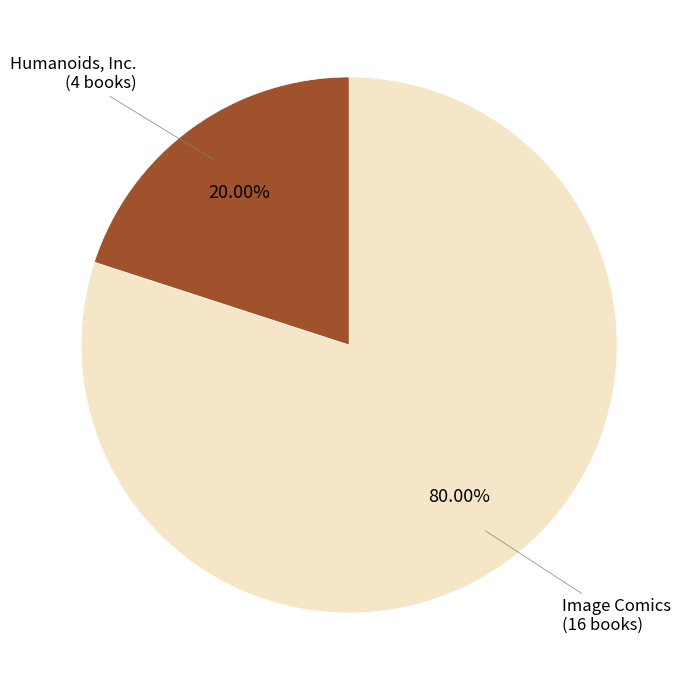

Is there a majority slice in this chart?

Yes